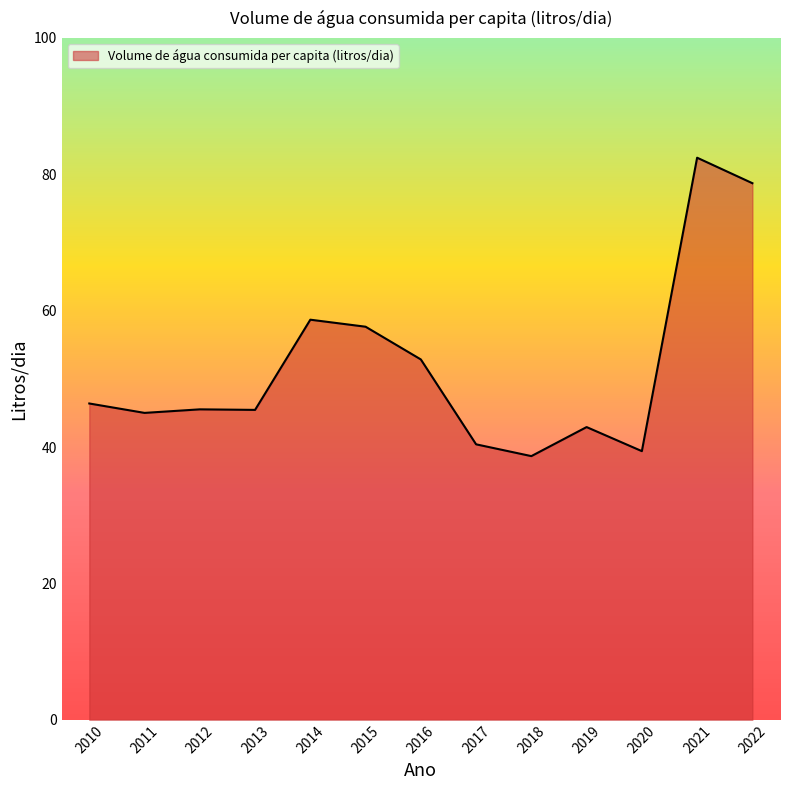

Is it true that the value at 2016 is 22.1?

False